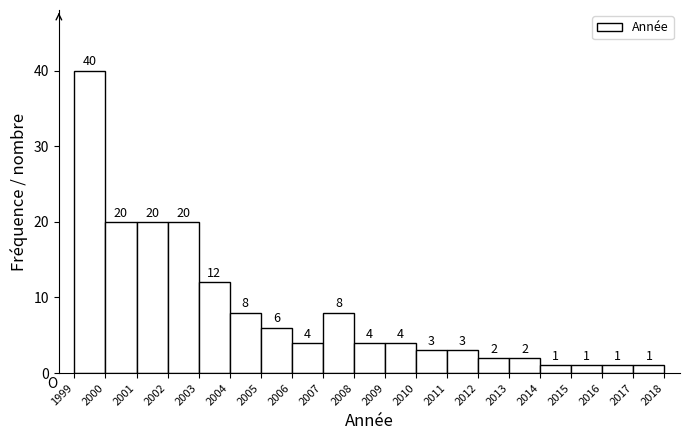

Reading left to right, list every bar in this chart as the range it spans on the x-axis followed by its height.

1999 to 2000: 40
2000 to 2001: 20
2001 to 2002: 20
2002 to 2003: 20
2003 to 2004: 12
2004 to 2005: 8
2005 to 2006: 6
2006 to 2007: 4
2007 to 2008: 8
2008 to 2009: 4
2009 to 2010: 4
2010 to 2011: 3
2011 to 2012: 3
2012 to 2013: 2
2013 to 2014: 2
2014 to 2015: 1
2015 to 2016: 1
2016 to 2017: 1
2017 to 2018: 1